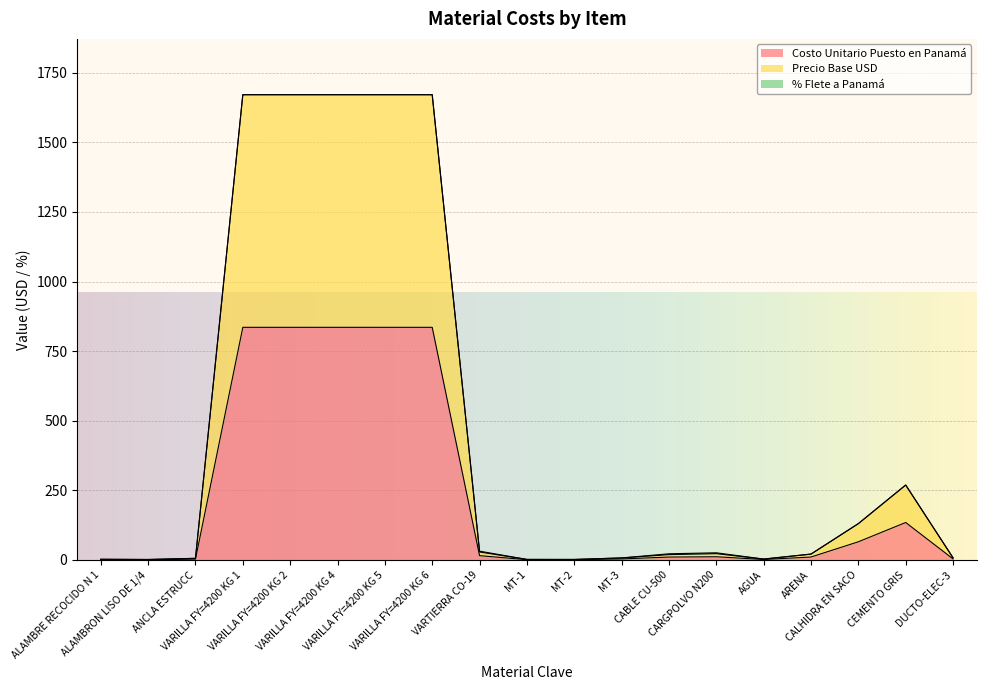

Reading left to right, what are all the values shown in this chart?

Costo Unitario Puesto en Panamá: 1.2	0.8	2.9	835.5	835.5	835.5	835.5	835.5	15.5	0.9	0.9	3.6	10.4	11.5	1.6	10.5	65.2	134.5	3.8
Precio Base USD: 2.4	1.6	5.8	1671.0	1671.0	1671.0	1671.0	1671.0	28.6	1.9	1.8	7.2	19.2	22.6	3.2	21.0	130.5	269.1	7.6